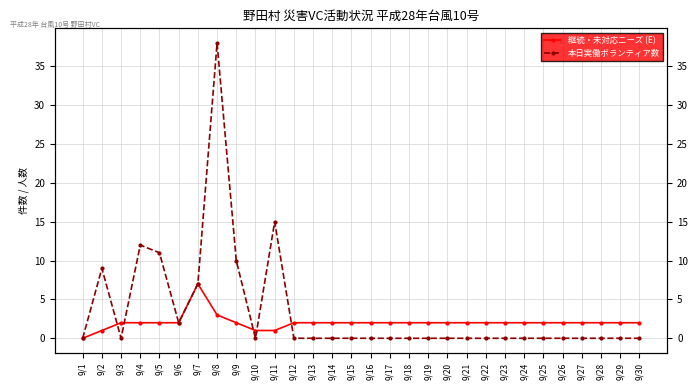

The 本日実働ボランティア数 series shows 9 at 9/2. True or false?

True